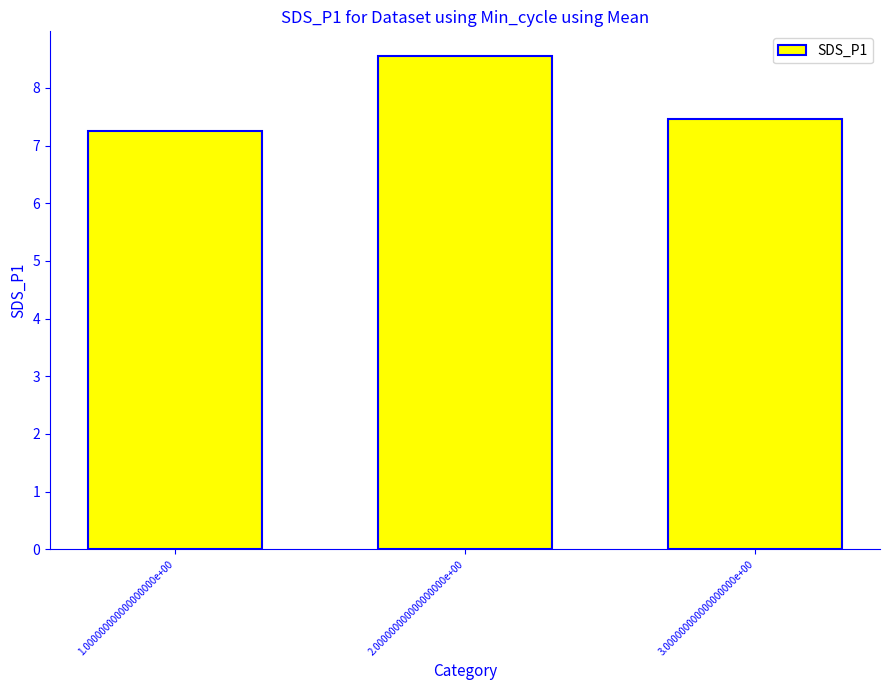

How many bars are there in total?

3